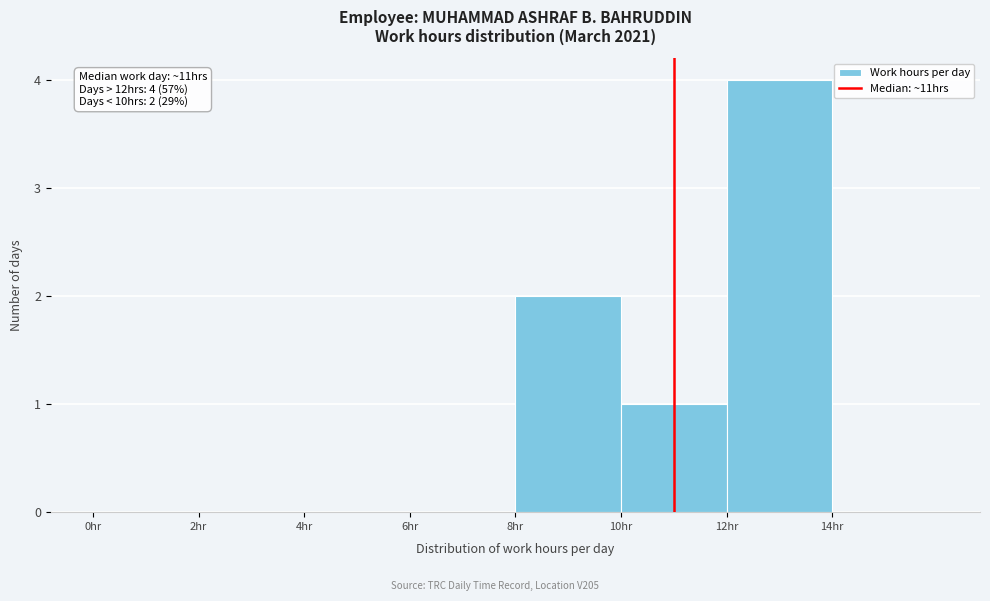

Which range on the x-axis has the tallest bar?

12 to 14